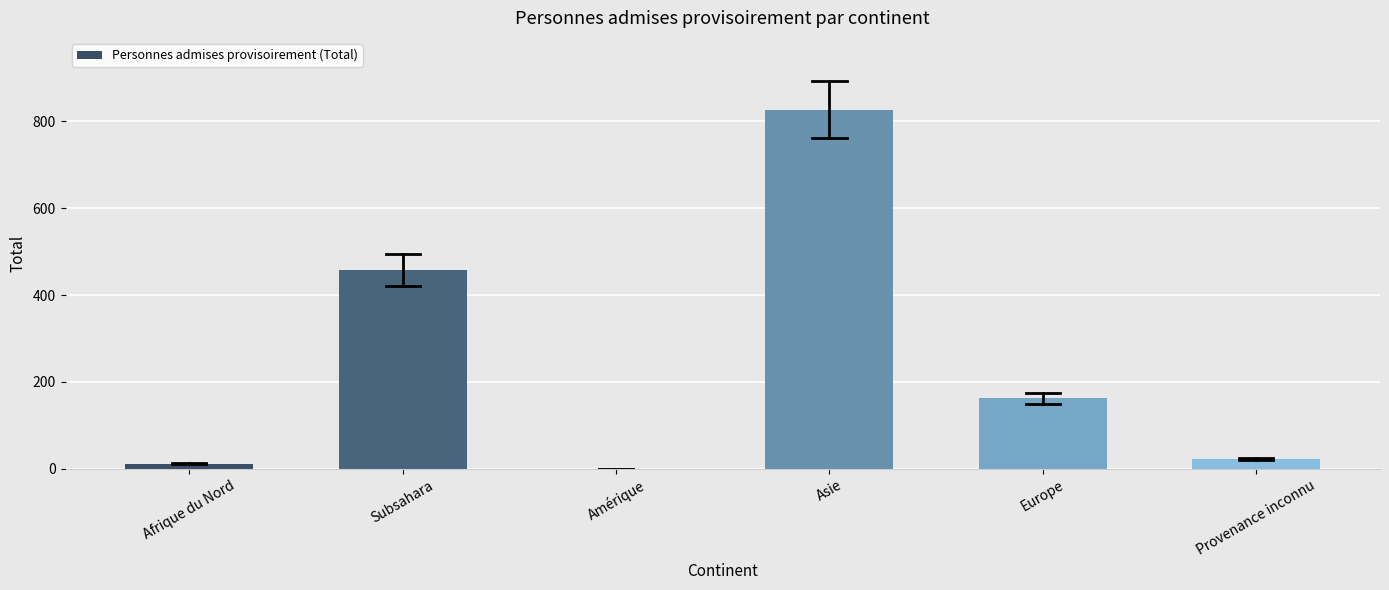

Reading left to right, transcribe all the data shown in this chart.

Afrique du Nord=12	Subsahara=458	Amérique=0	Asie=827	Europe=162	Provenance inconnu=22